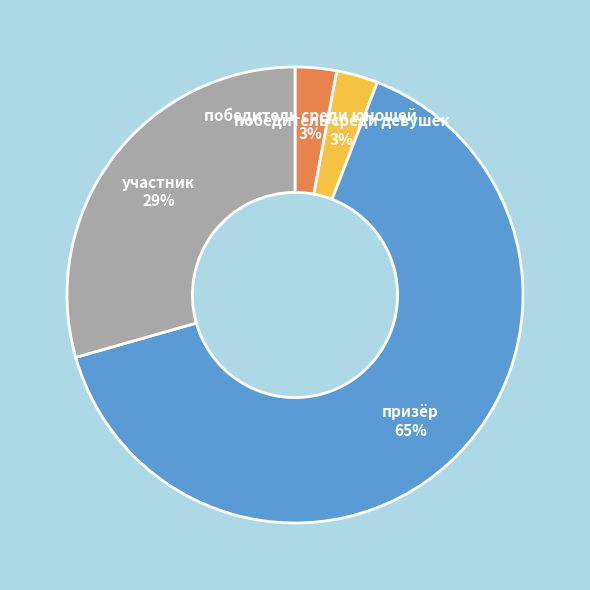

The участник 29% slice represents 24% of the pie. True or false?

False